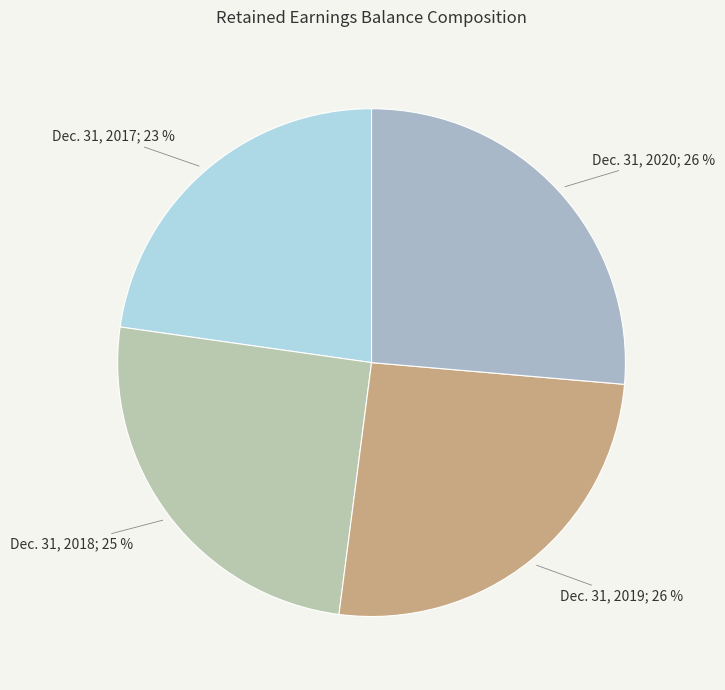

Count the number of slices in the pie.

4